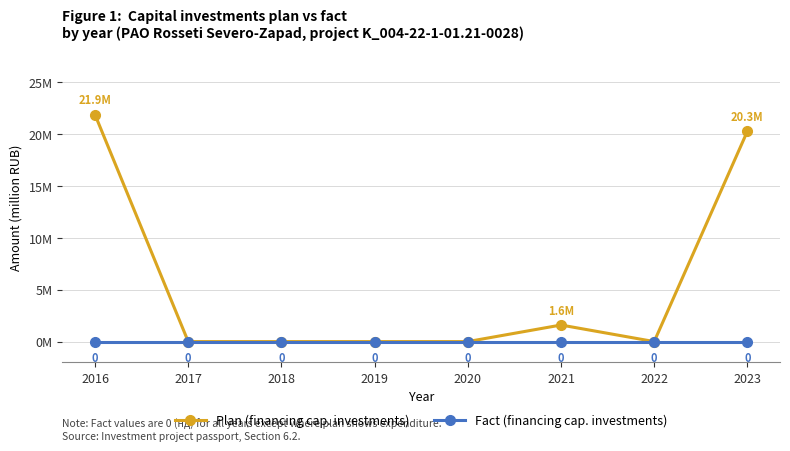

What are all the series names shown in the legend?

Plan (financing cap. investments), Fact (financing cap. investments)